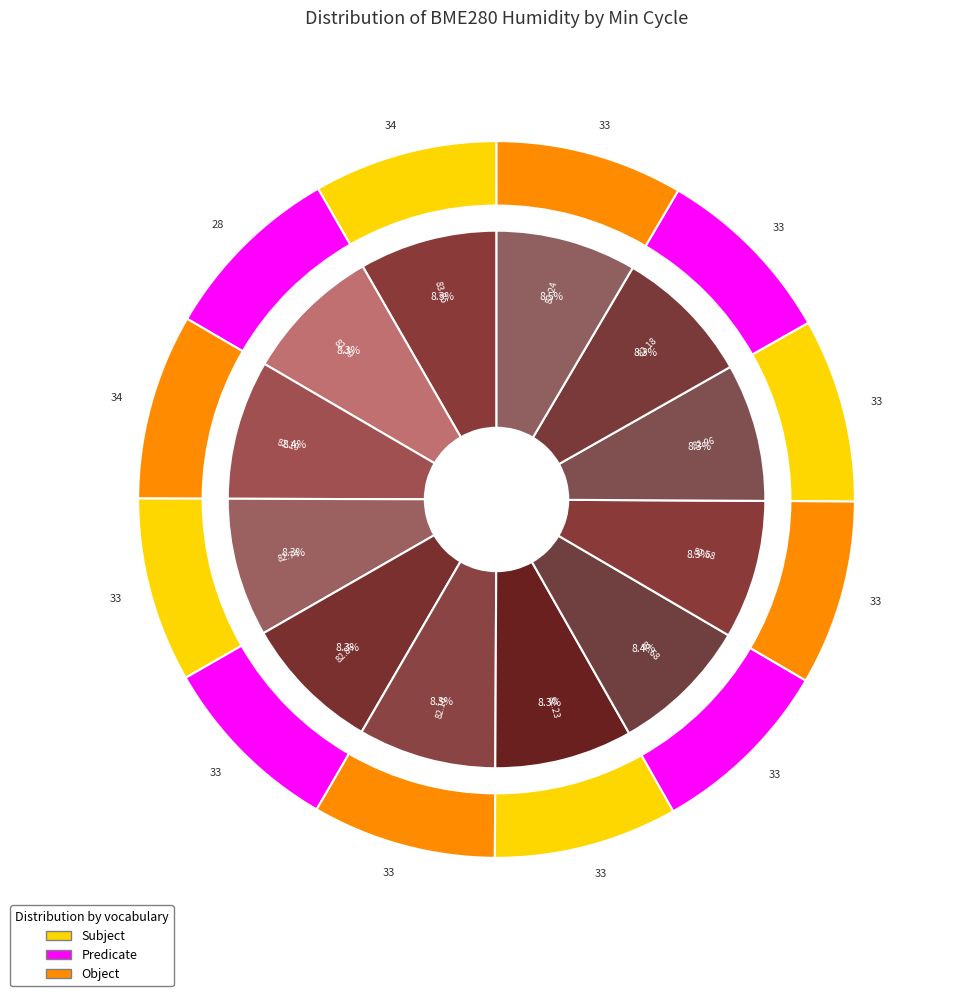

To the nearest percent, what portion does 33 represent?

8%